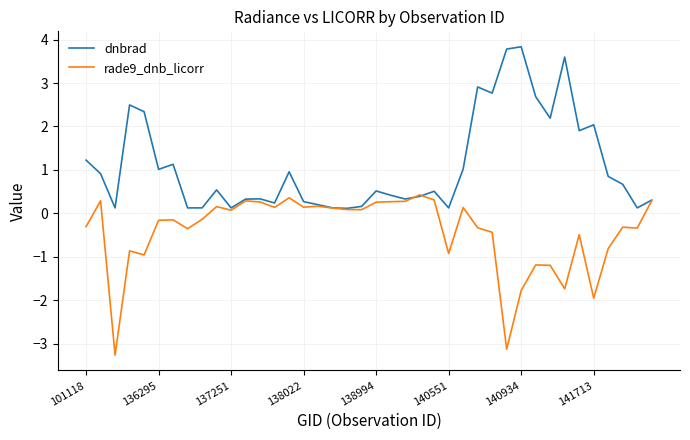

List the series in order of their overall mean, highest first.

dnbrad, rade9_dnb_licorr